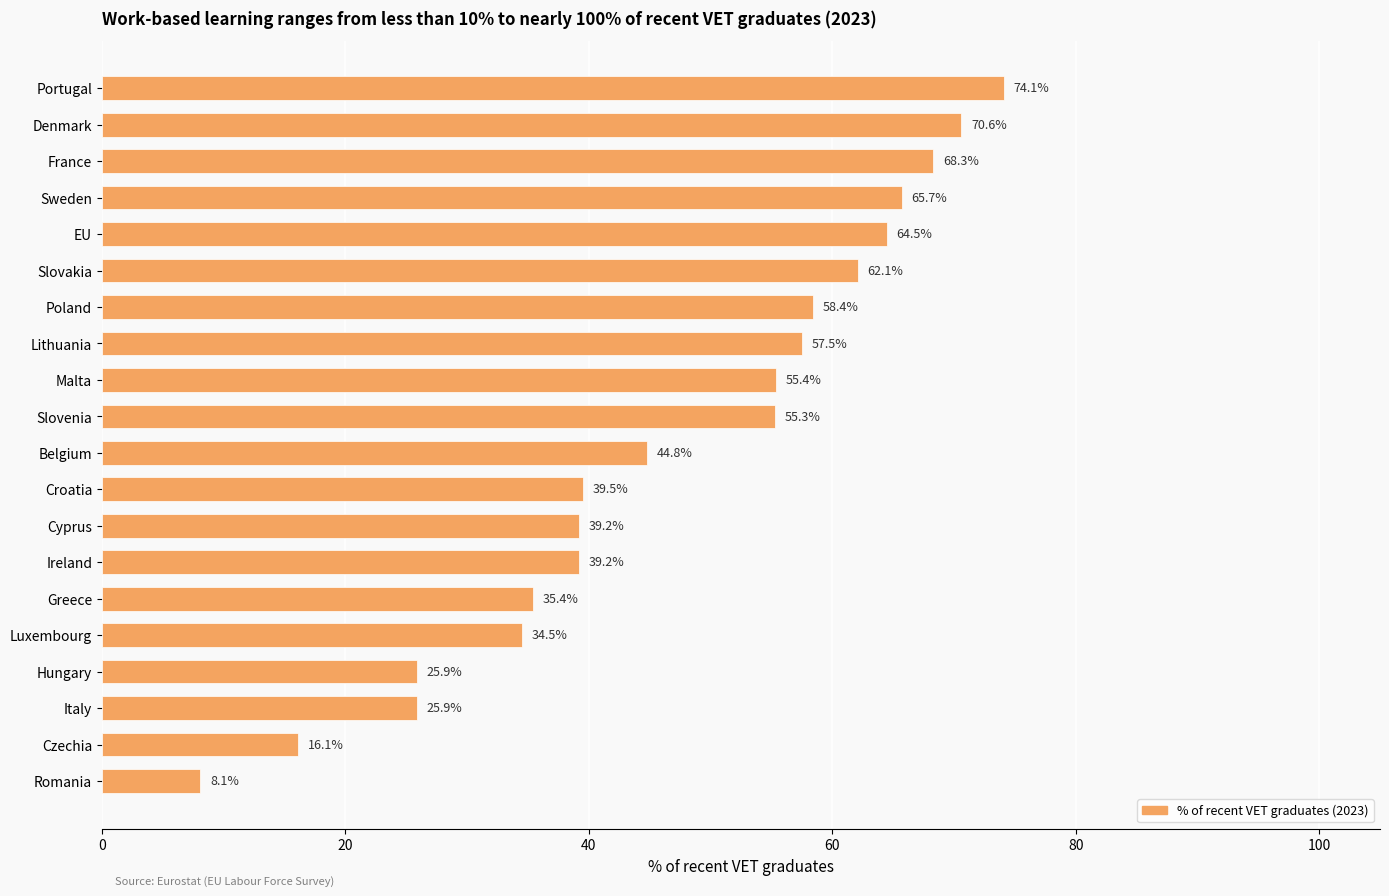

True or false: the data shows 35.4 at Greece.

True